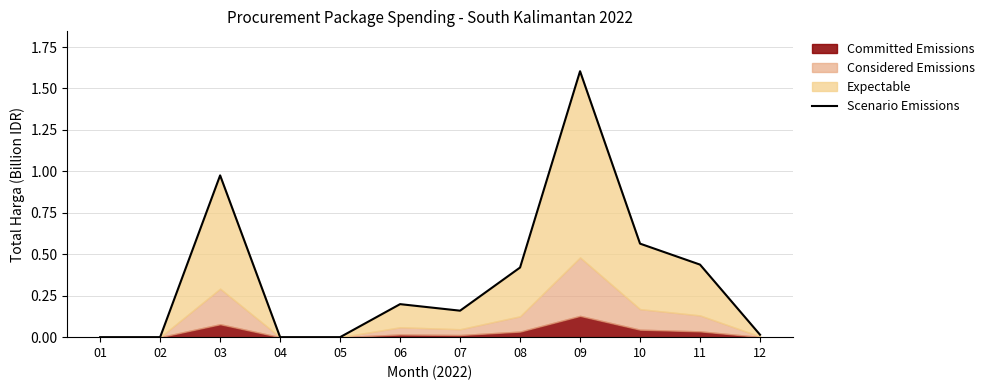

How many positive values are there?

8